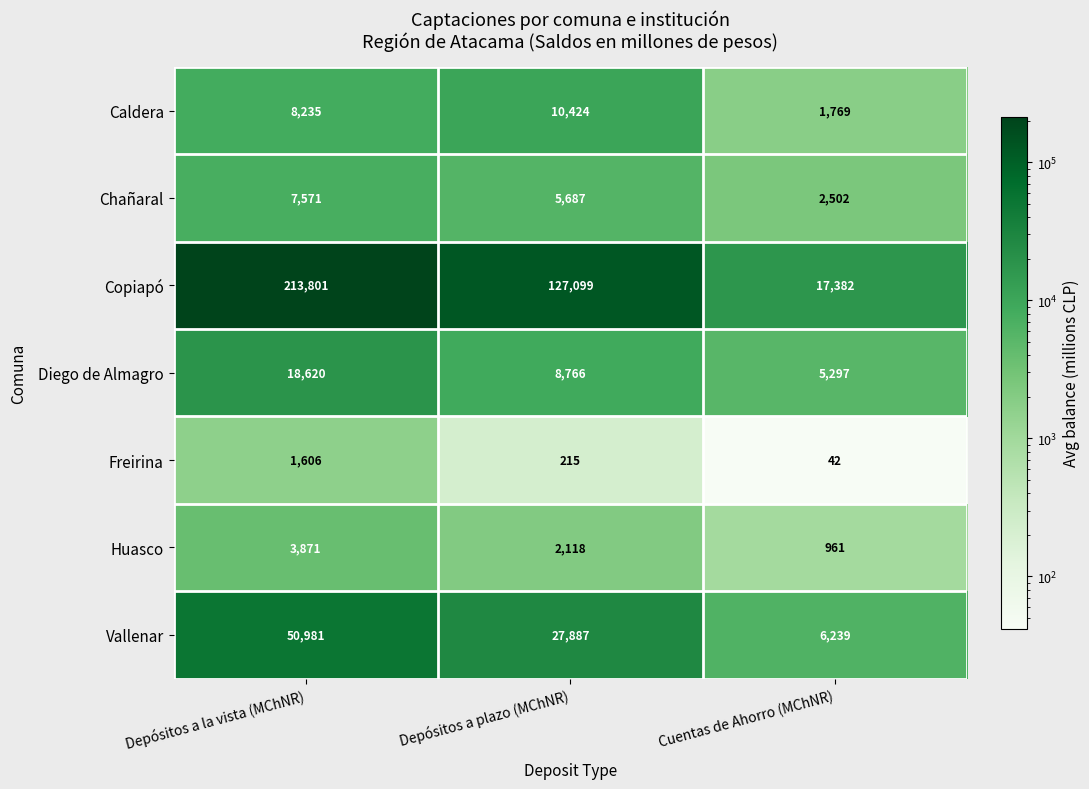

List the series in order of their peak value, lowest first.

Freirina, Huasco, Chañaral, Caldera, Diego de Almagro, Vallenar, Copiapó